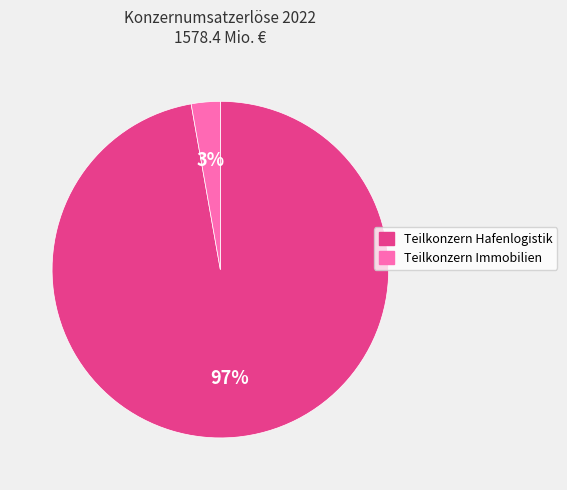

Count the number of slices in the pie.

2